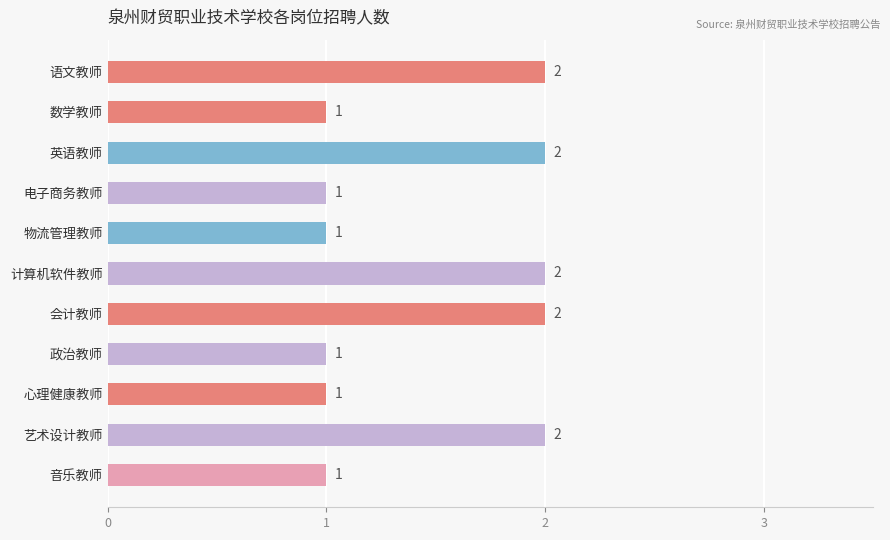

Reading top to bottom, extract all data points from this chart.

语文教师=2	数学教师=1	英语教师=2	电子商务教师=1	物流管理教师=1	计算机软件教师=2	会计教师=2	政治教师=1	心理健康教师=1	艺术设计教师=2	音乐教师=1